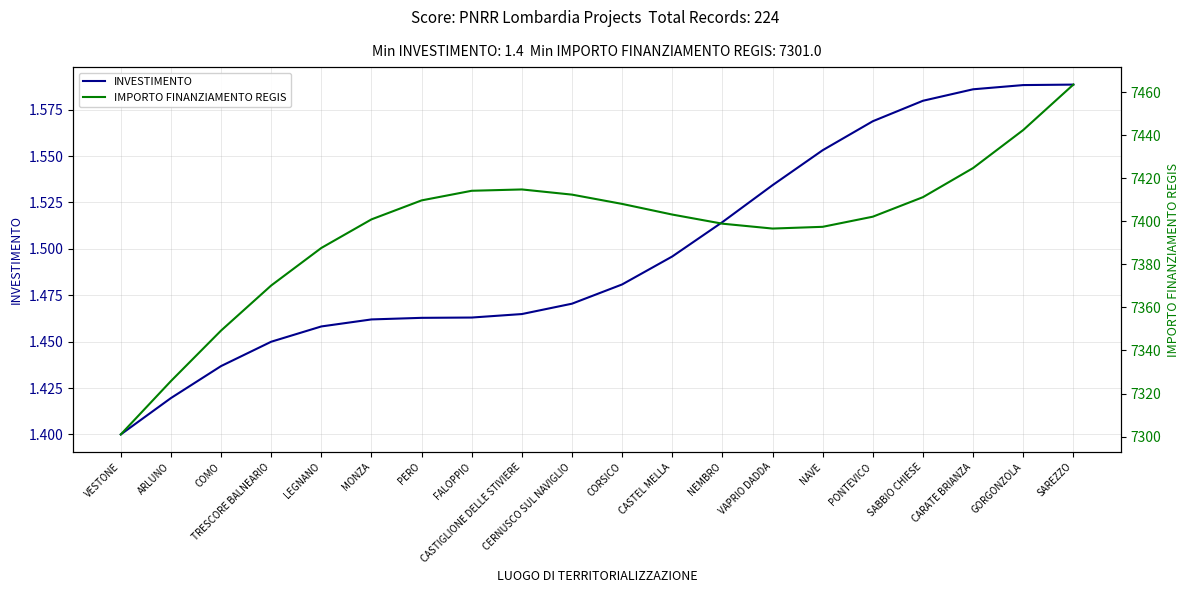

Where is IMPORTO FINANZIAMENTO REGIS nearest to the value 7382?

LEGNANO